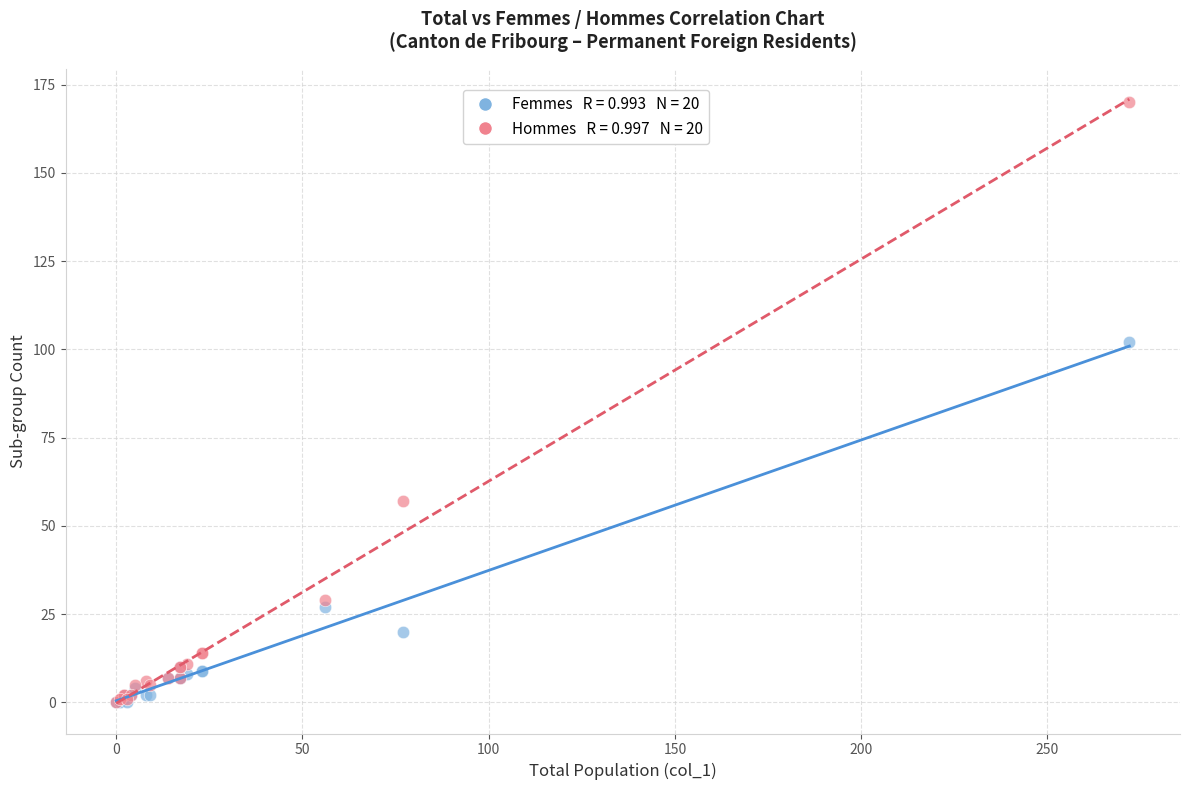

Across all series, what Y value is closest to 85?

102